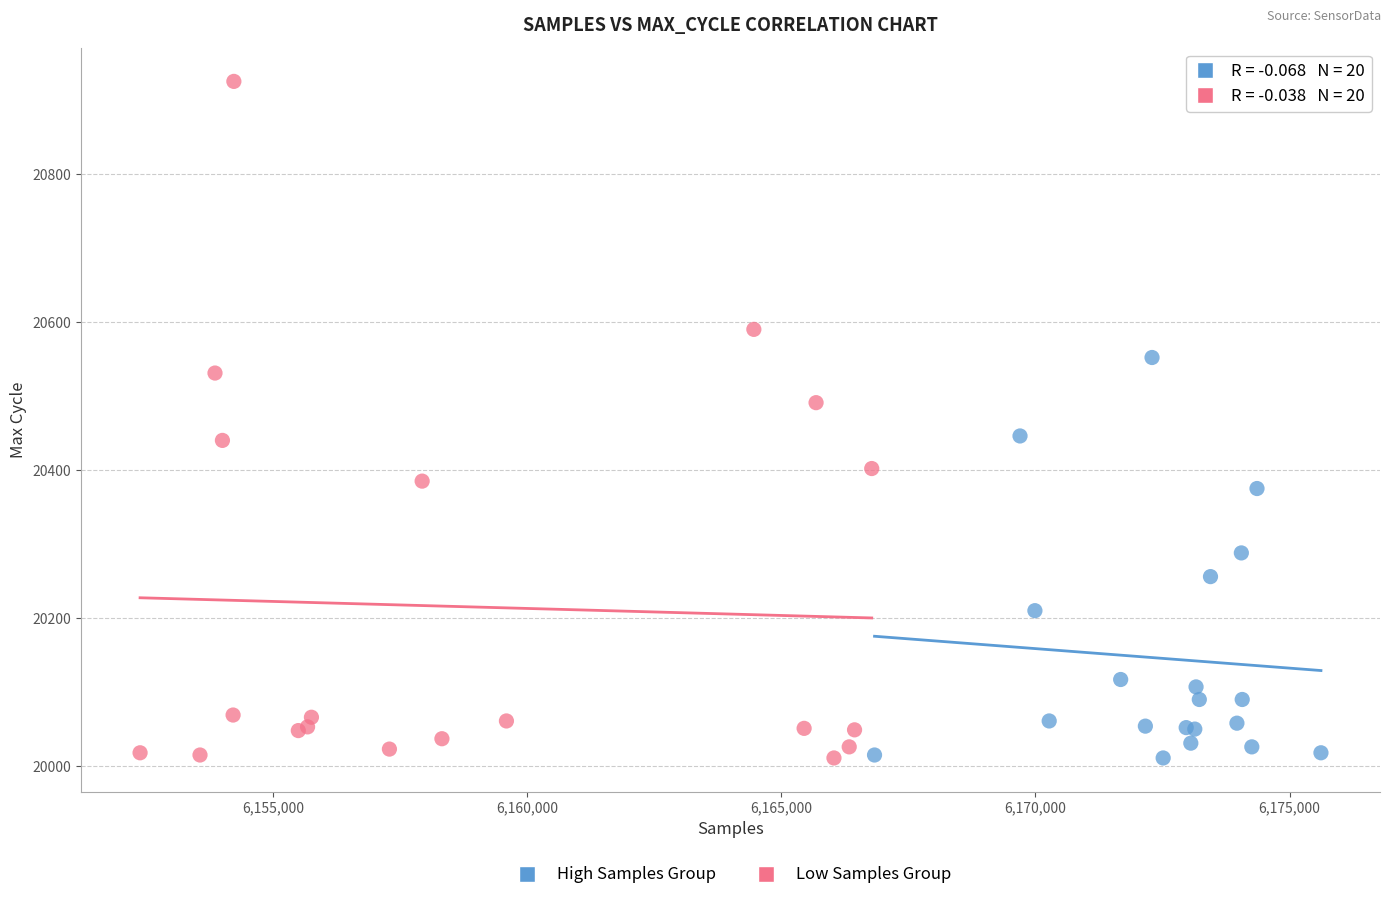

What are all the series names shown in the legend?

High Samples Group, Low Samples Group